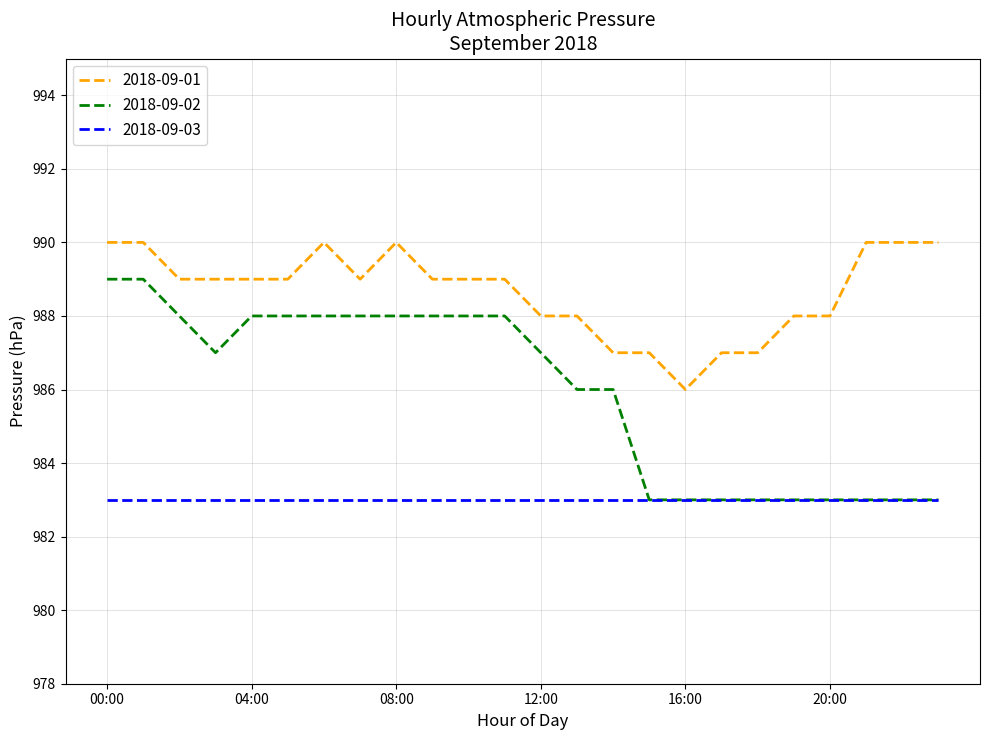

List the series in order of their overall mean, highest first.

2018-09-01, 2018-09-02, 2018-09-03